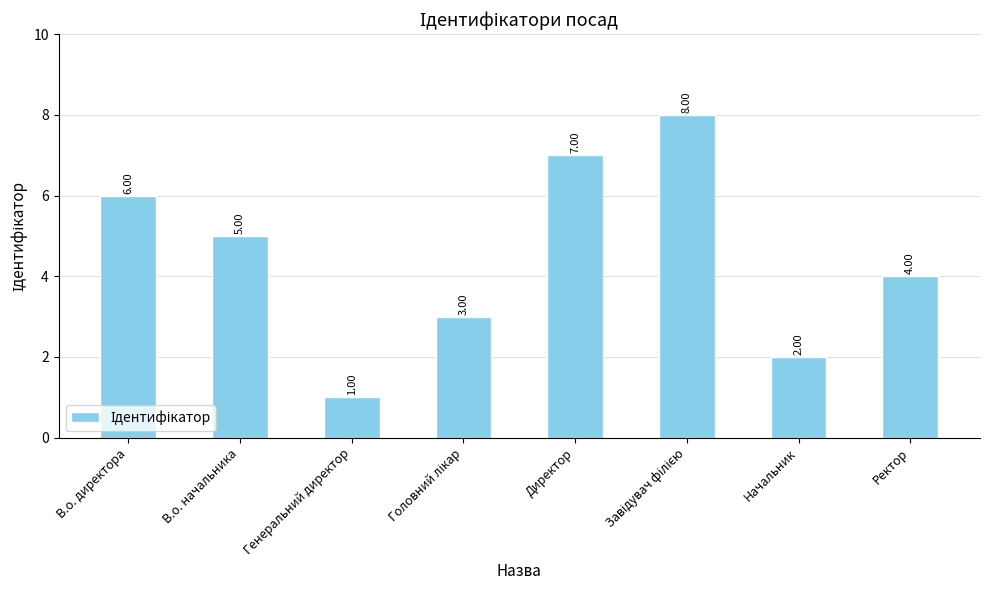

At which label is the value closest to 4?

Ректор